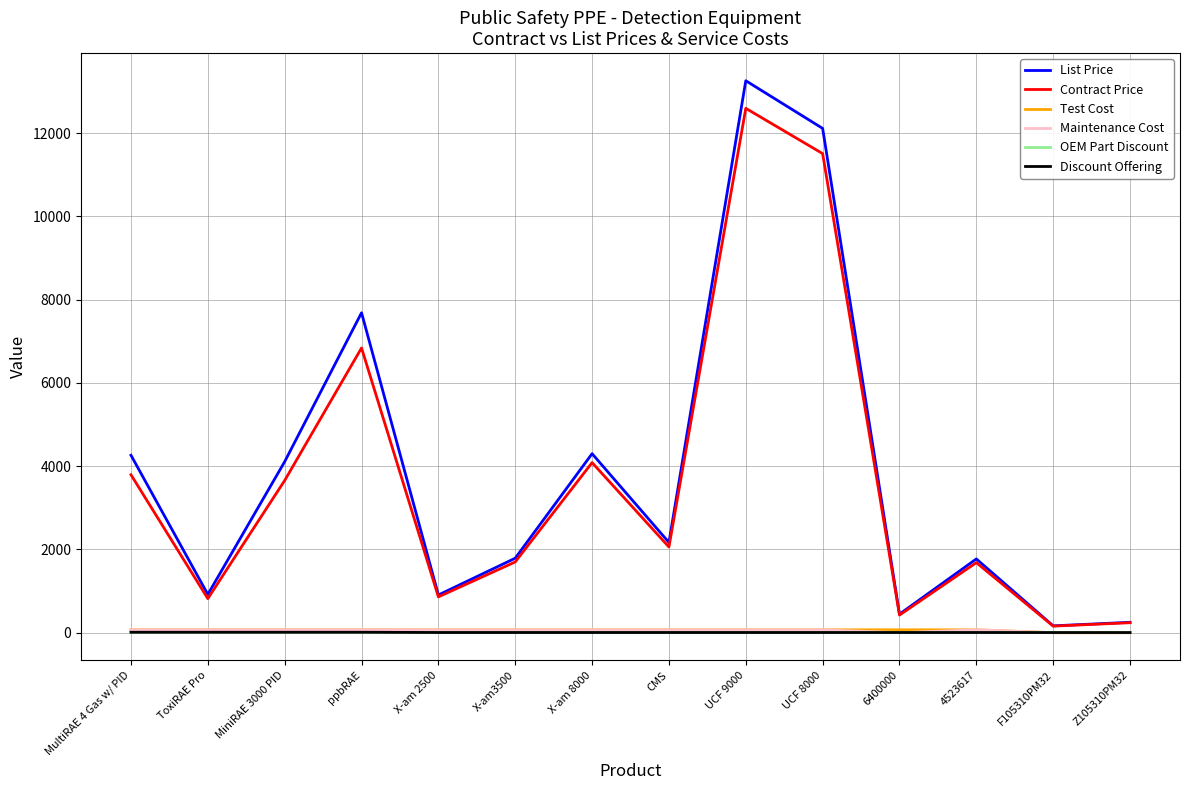

What is the greatest value displayed?

13260.0